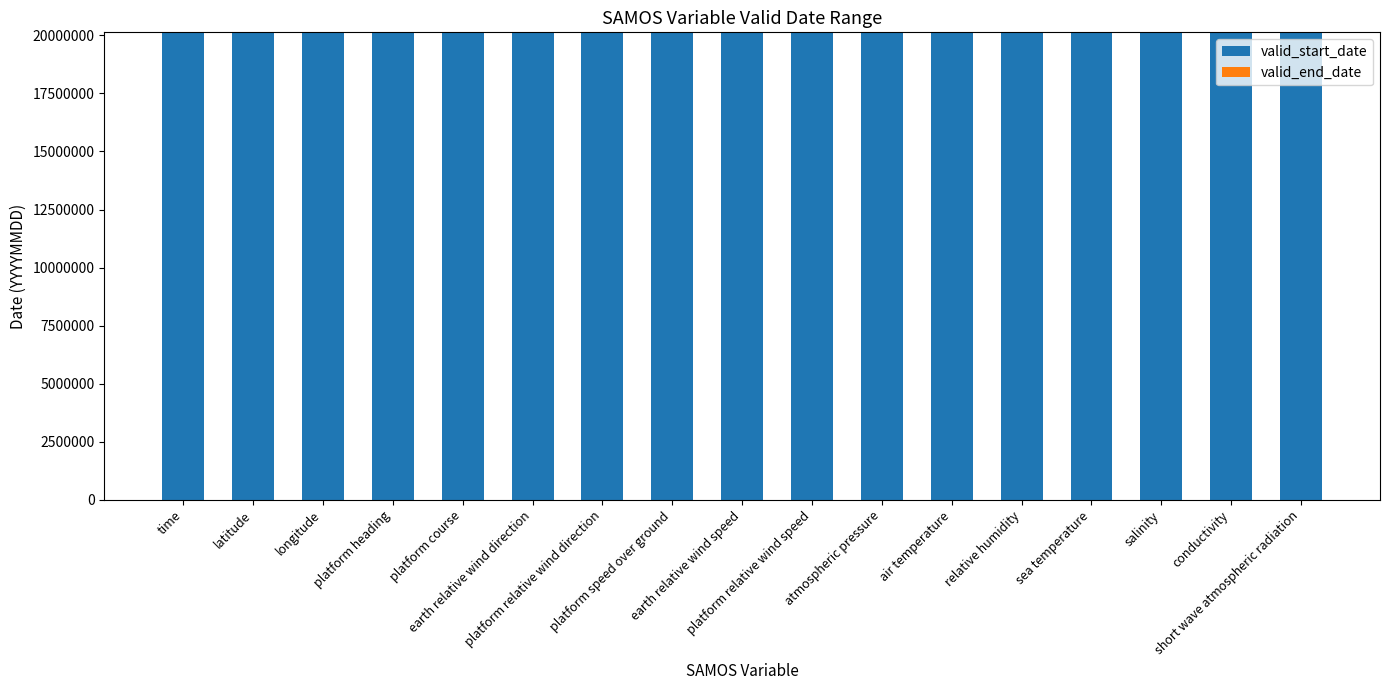

What is the sum of all valid_start_date values?

342227017